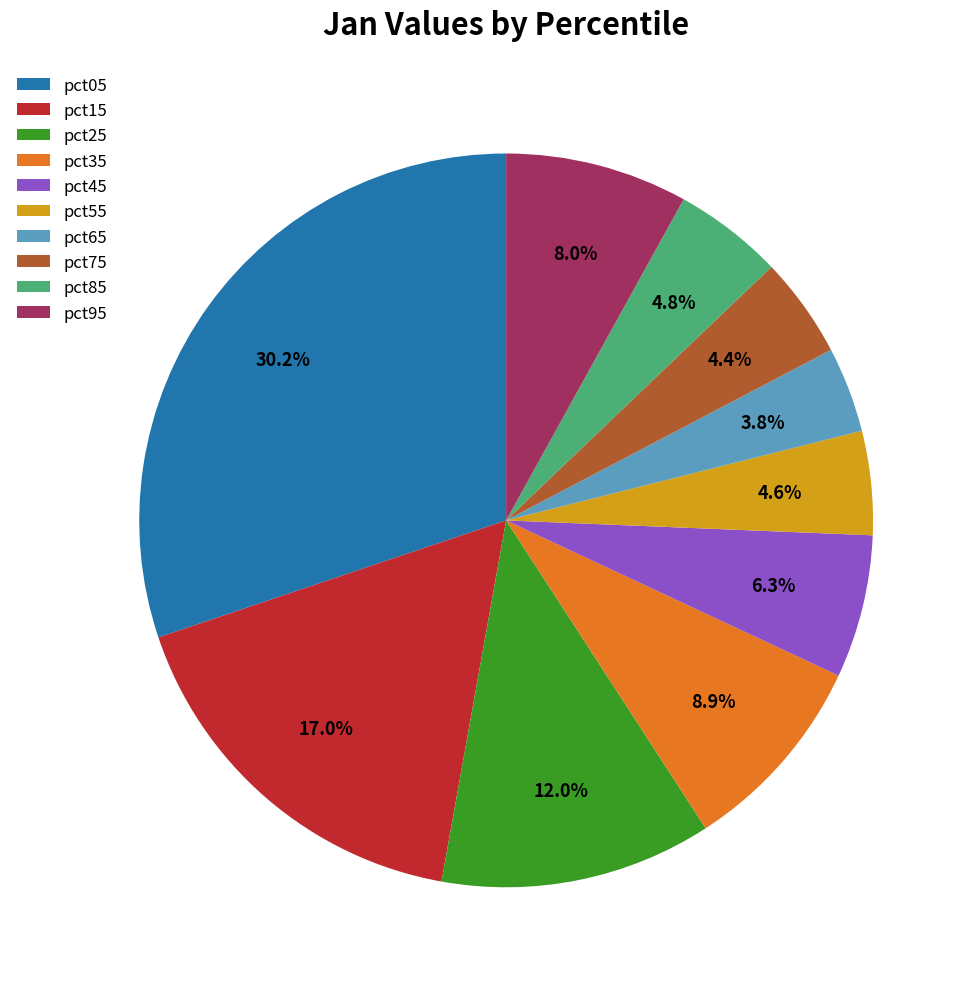

What percentage is NOT represented by pct05?

69.8%